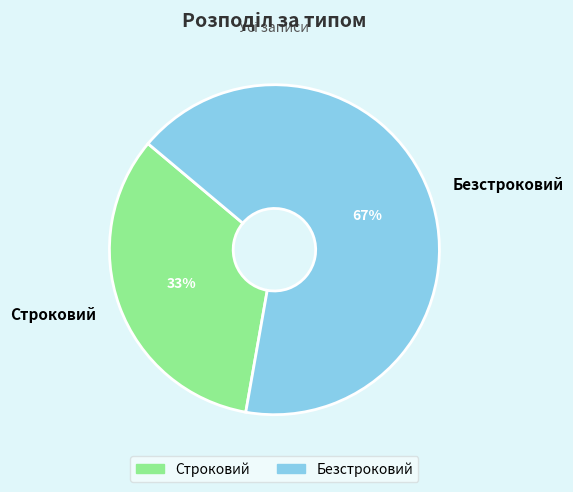

To the nearest percent, what portion does Безстроковий represent?

67%